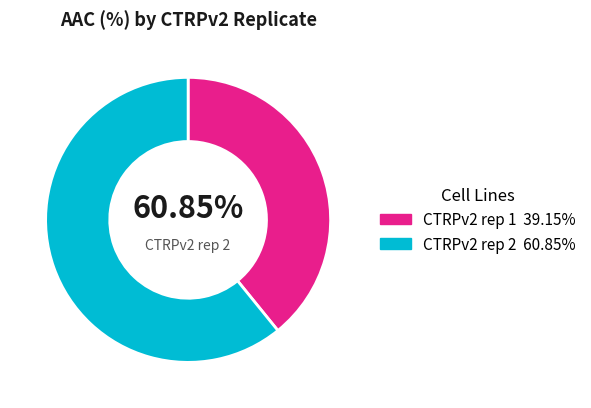

Which slice is the largest?

CTRPv2 rep 2